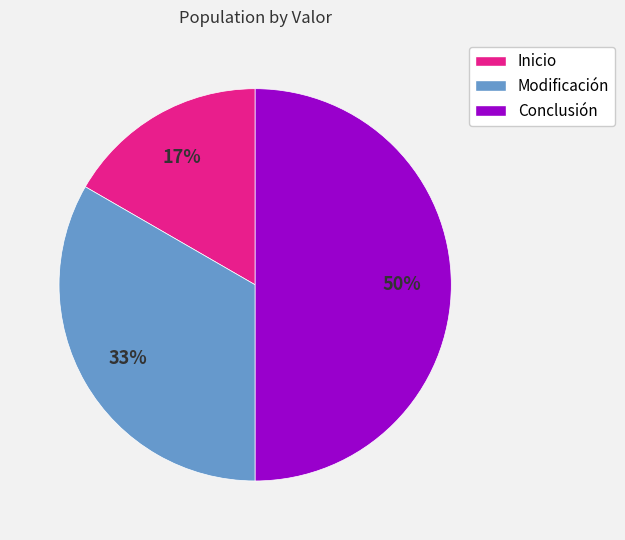

Which has a higher value, Conclusión or Modificación?

Conclusión